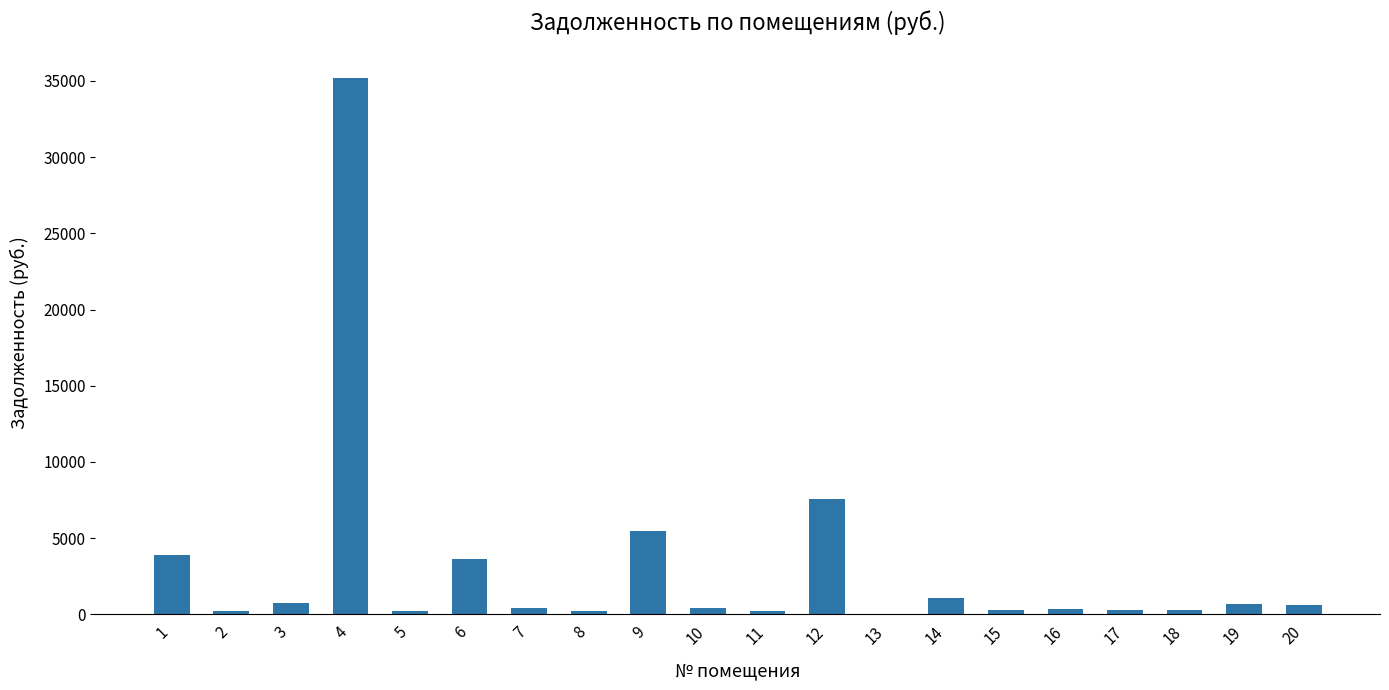

The value at 17 is 301.8. True or false?

True